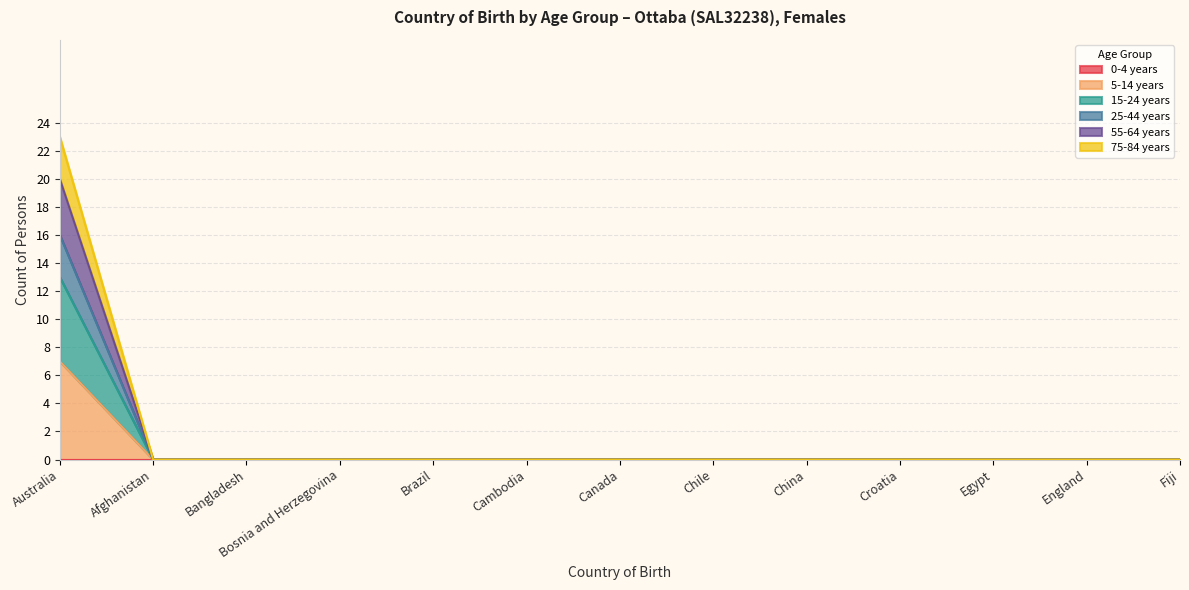

What is the label of the 3rd point from the right?

Egypt